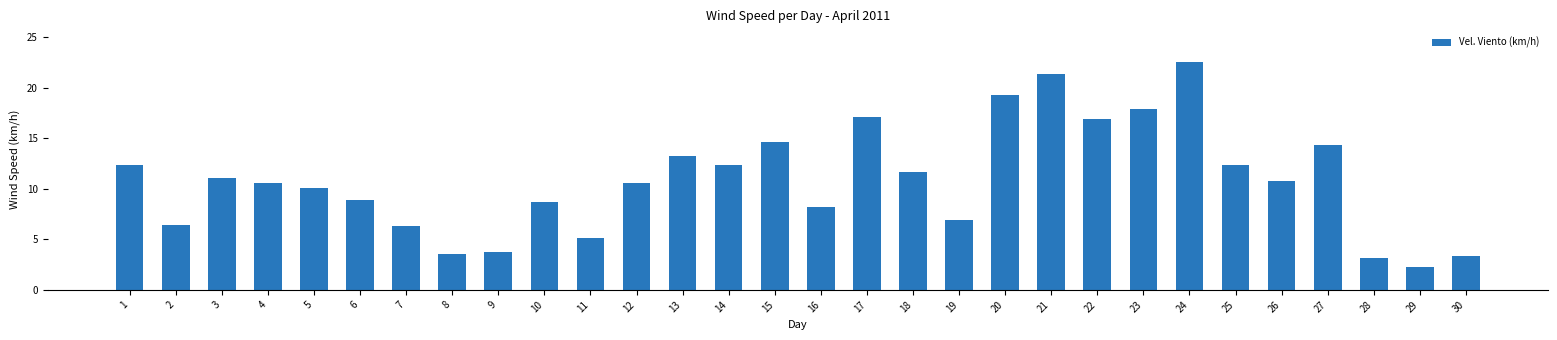

True or false: the data shows 3.2 at 28.

True